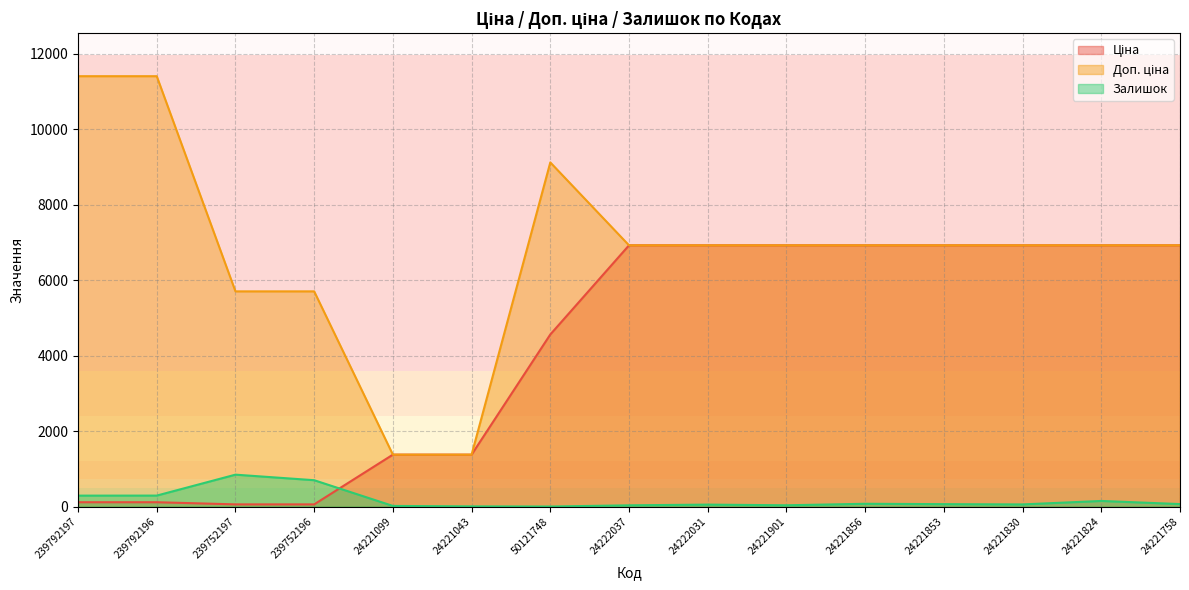

At which label is Доп. ціна closest to 6392?

24222037